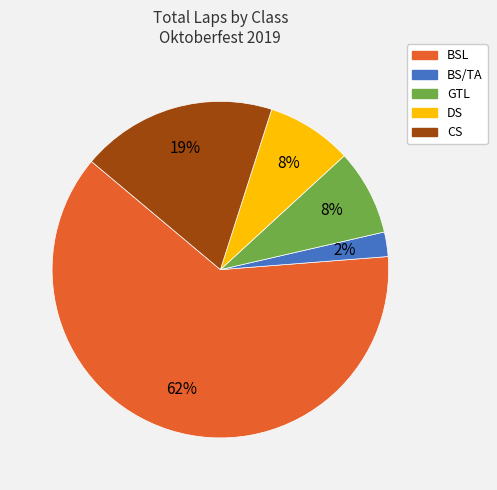

What is the ratio of the value at CS to the value at BSL?

0.3